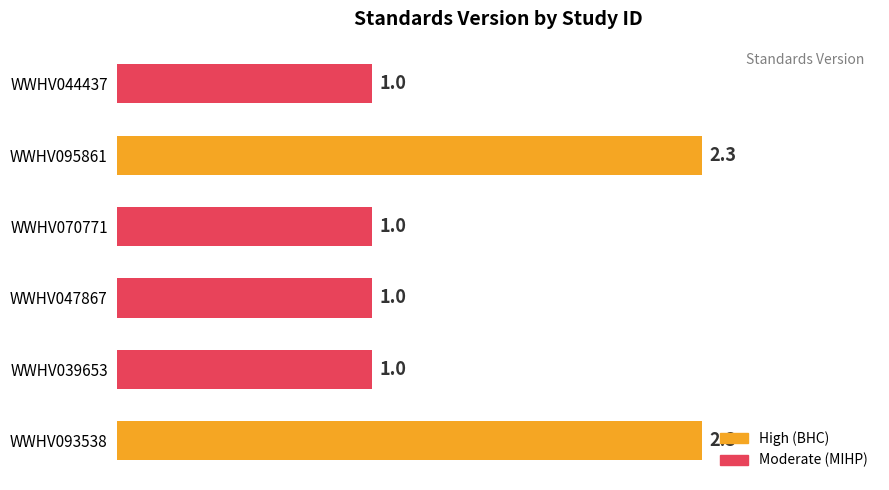

What is the maximum value shown in the chart?

2.3